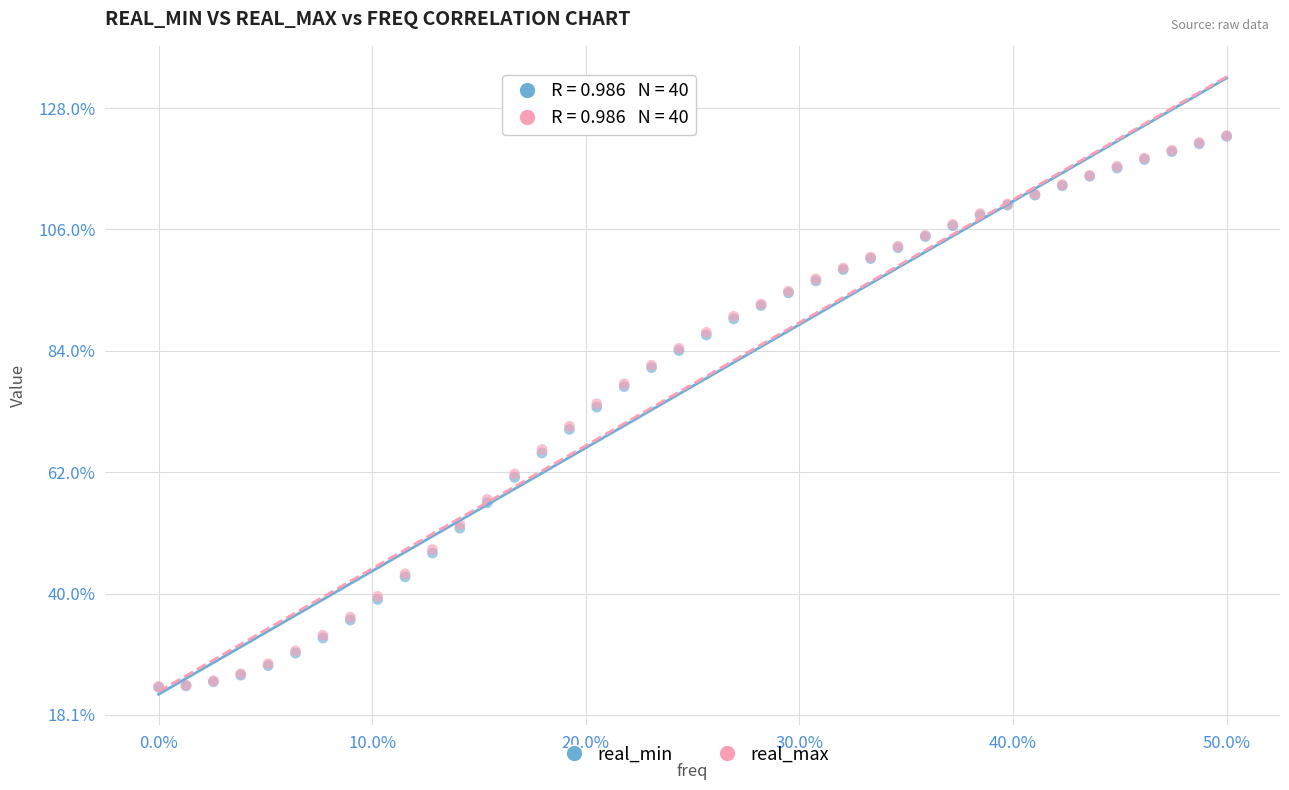

What are all the series names shown in the legend?

real_min, real_max